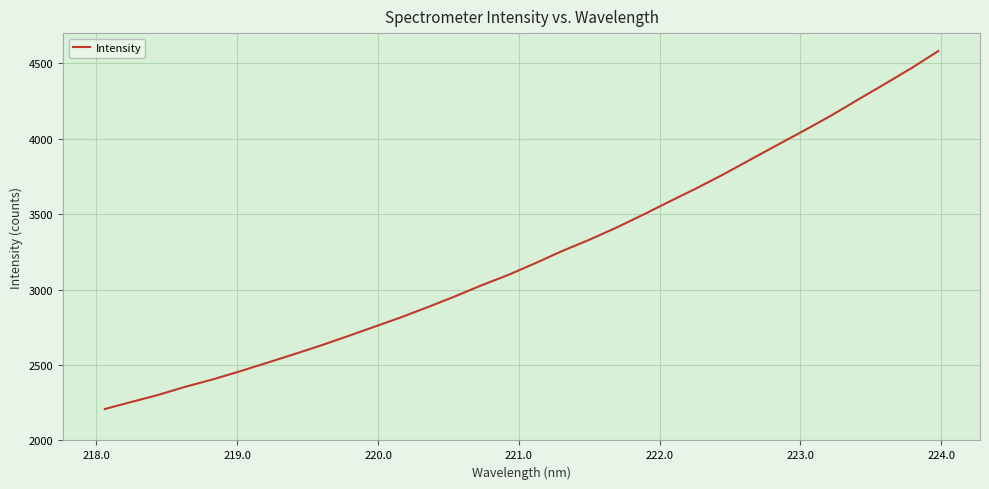

What is the maximum value shown in the chart?

4580.7